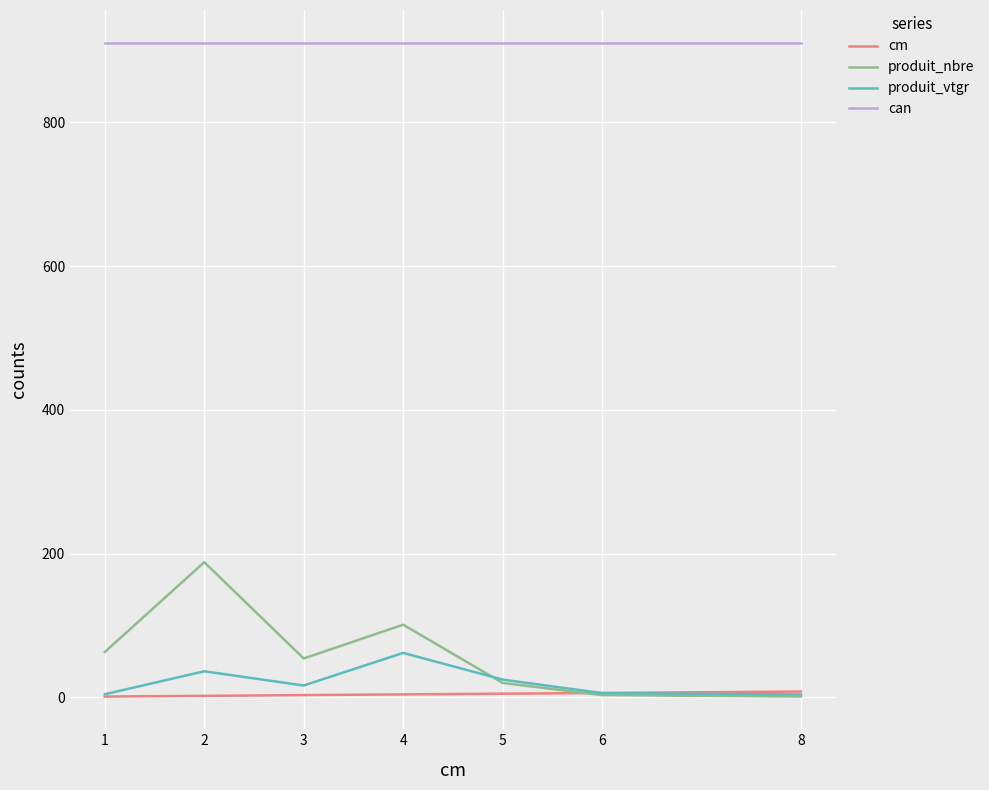

Where is the first local maximum for produit_vtgr?

2